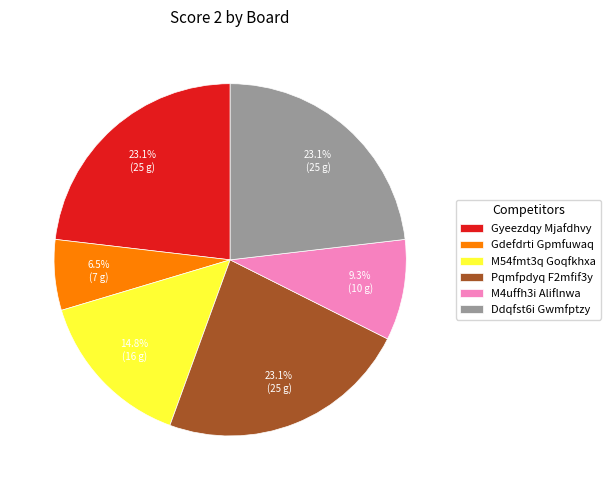

Does any single category account for the majority?

No